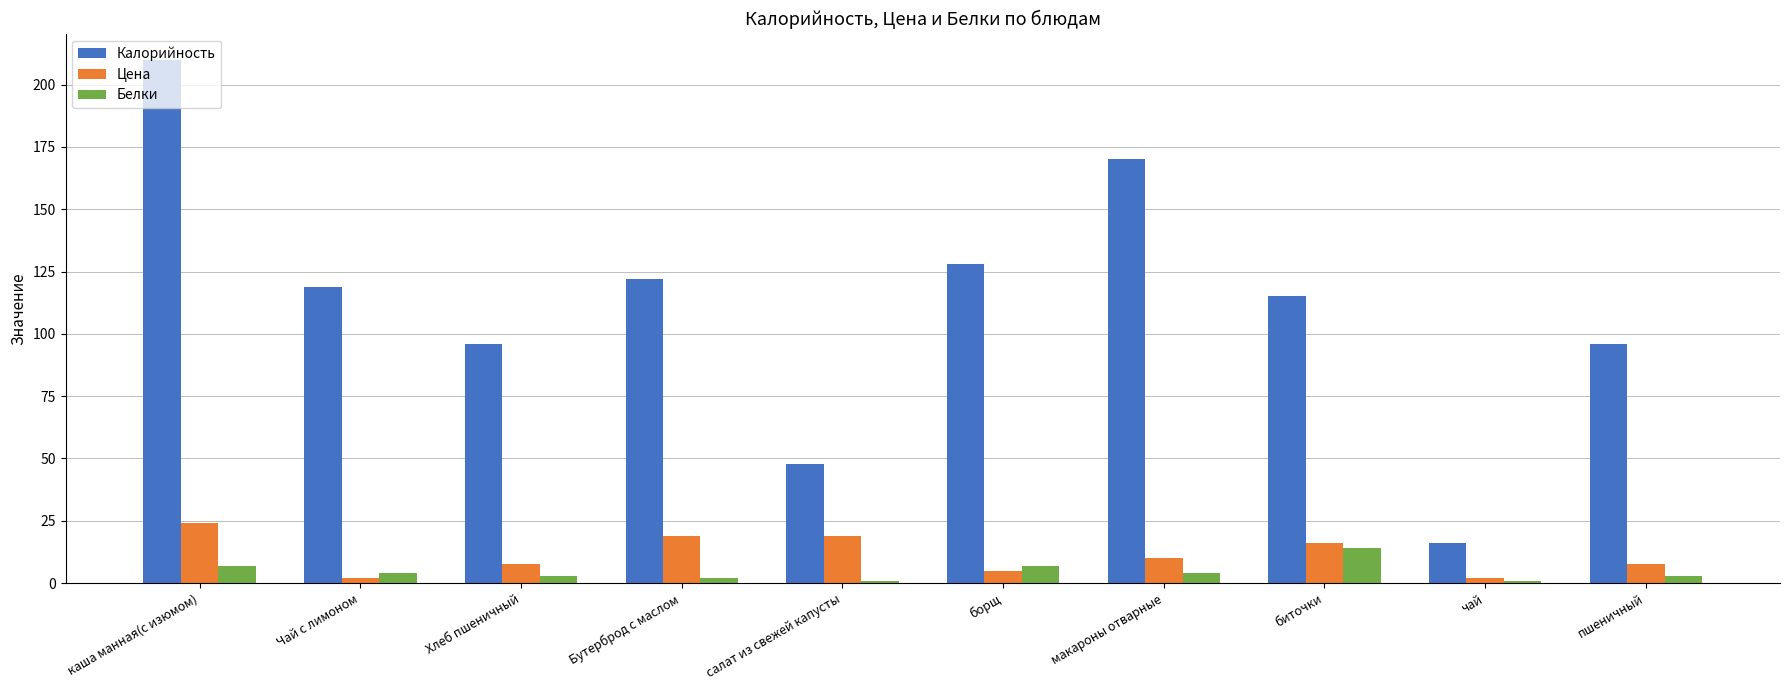

Is the value of Цена at Чай с лимоном greater than the value of Белки at биточки?

No